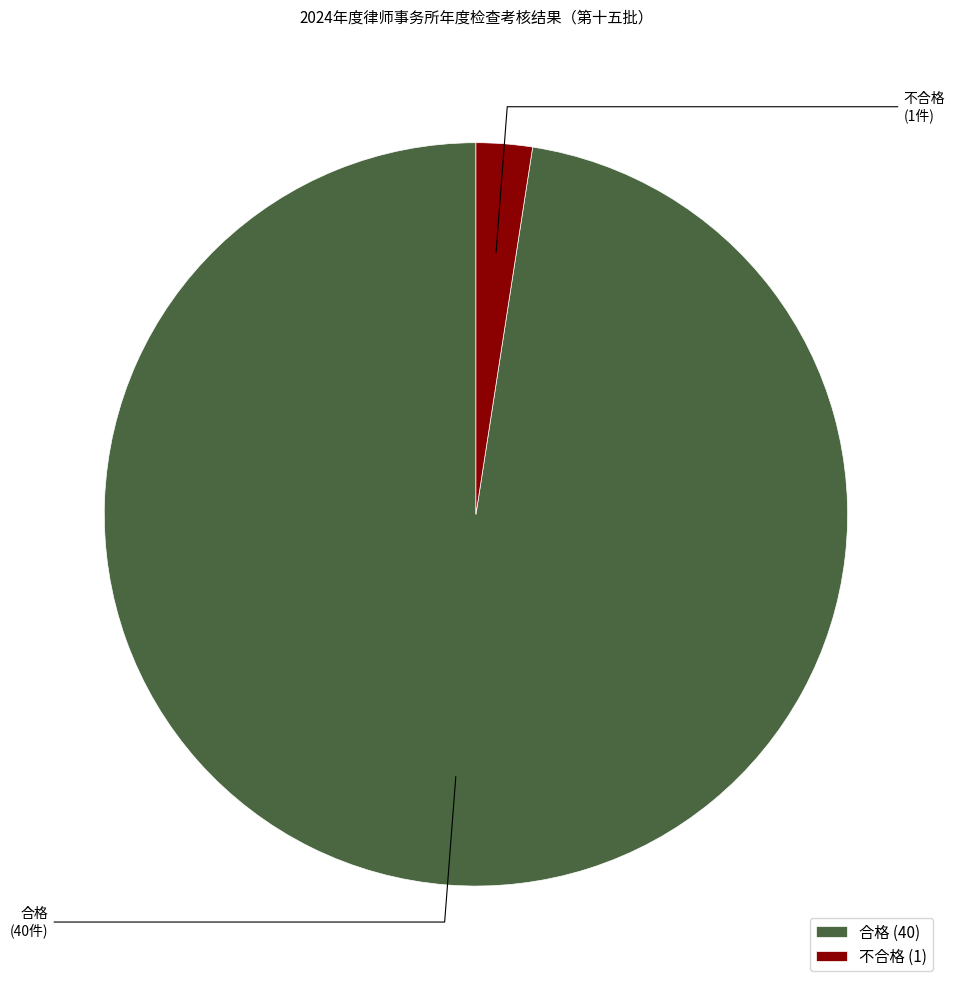

Is the sum of 不合格 and 合格 greater than half?

Yes